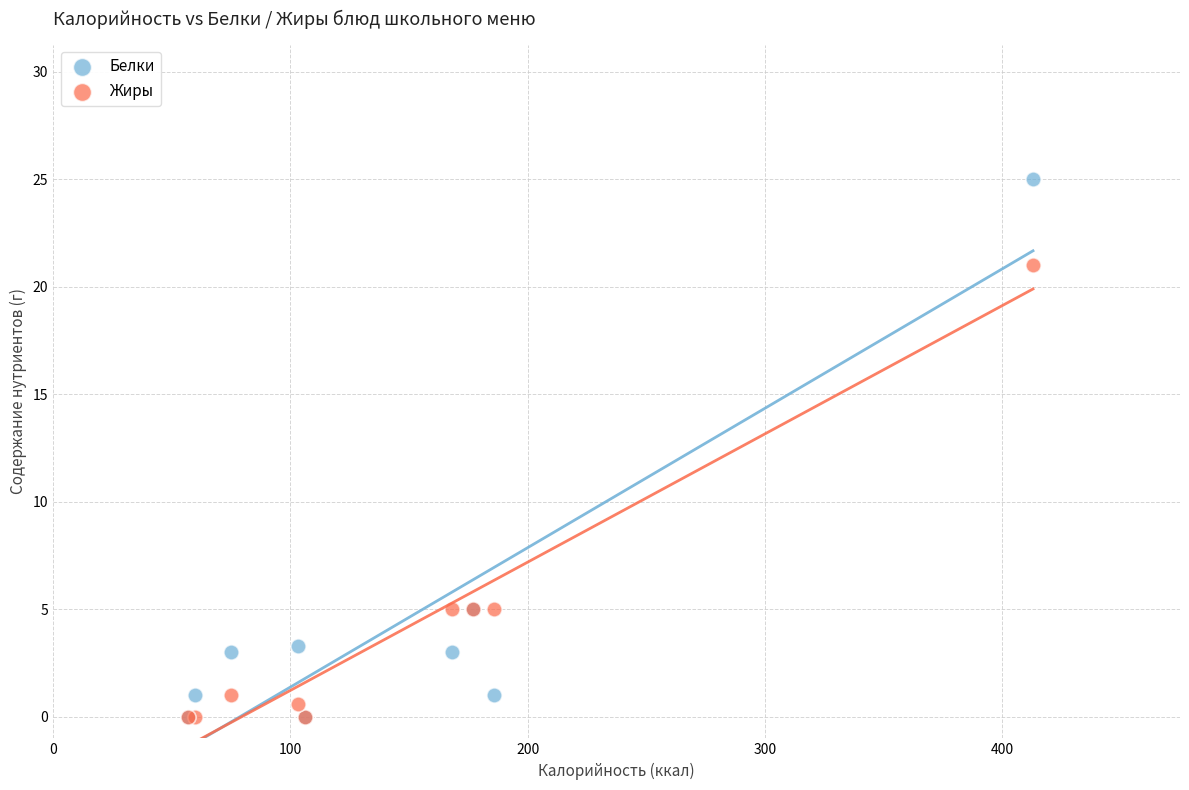

Which series contains the highest Y value?

Белки